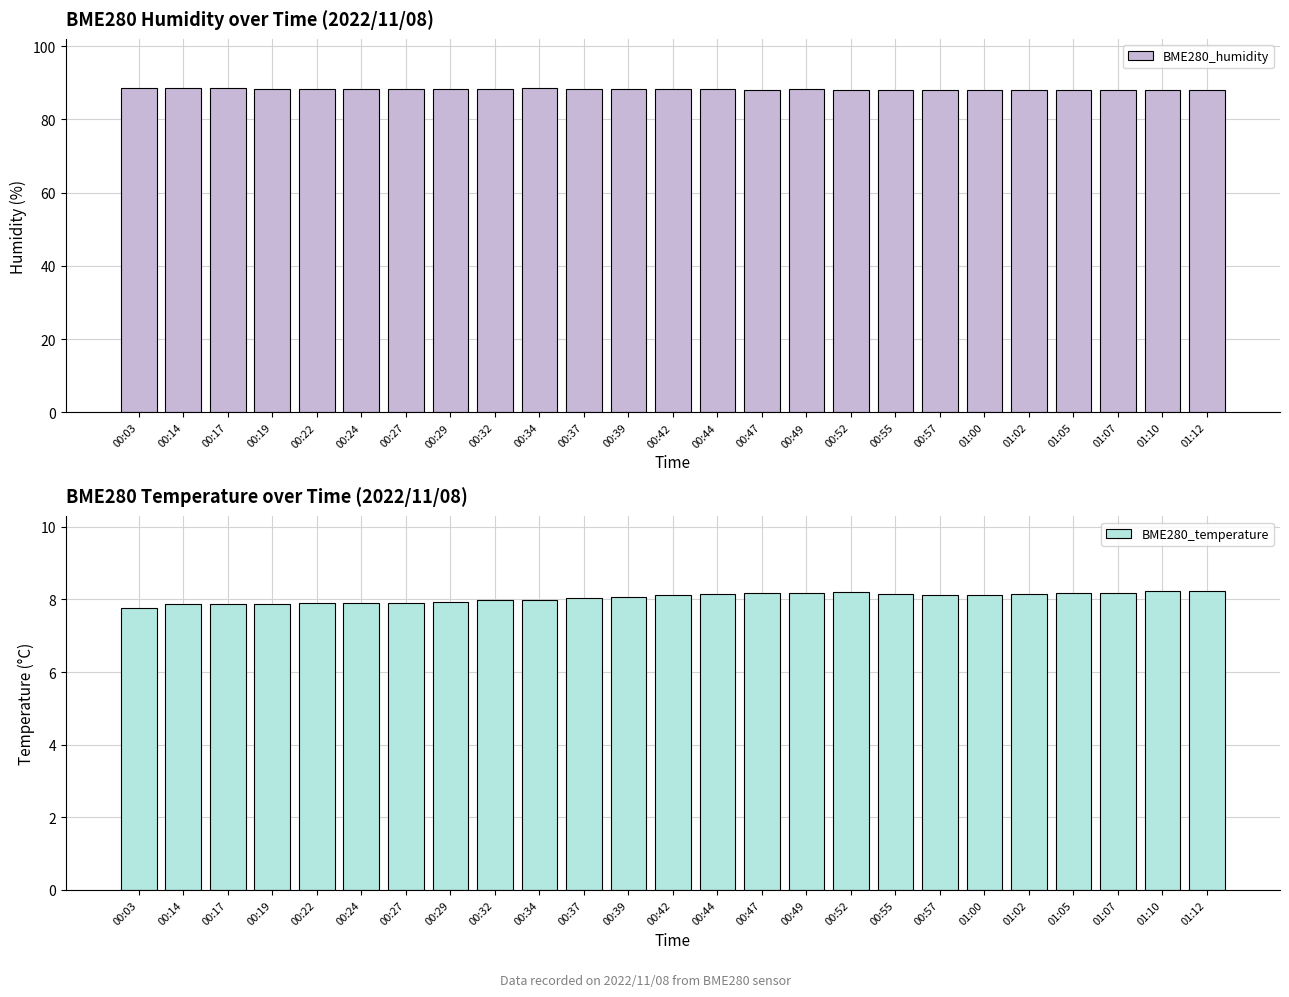

Reading right to left, what are all the values shown in this chart?

BME280_humidity: 88.0	88.0	88.0	88.0	88.1	88.1	88.1	88.2	88.1	88.2	88.2	88.2	88.3	88.3	88.4	88.5	88.4	88.3	88.4	88.3	88.4	88.4	88.5	88.5	88.7
BME280_temperature: 8.2	8.2	8.2	8.2	8.1	8.1	8.1	8.2	8.2	8.2	8.2	8.2	8.1	8.1	8.1	8.0	8.0	7.9	7.9	7.9	7.9	7.9	7.9	7.9	7.8